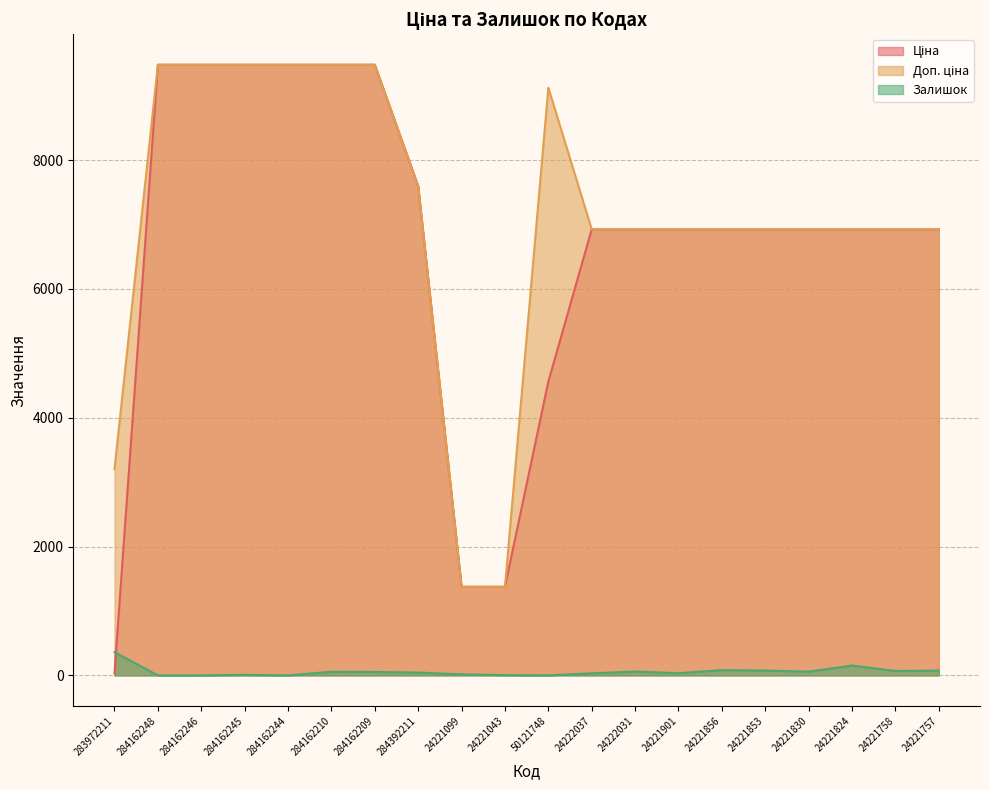

How many lines are shown in the chart?

3